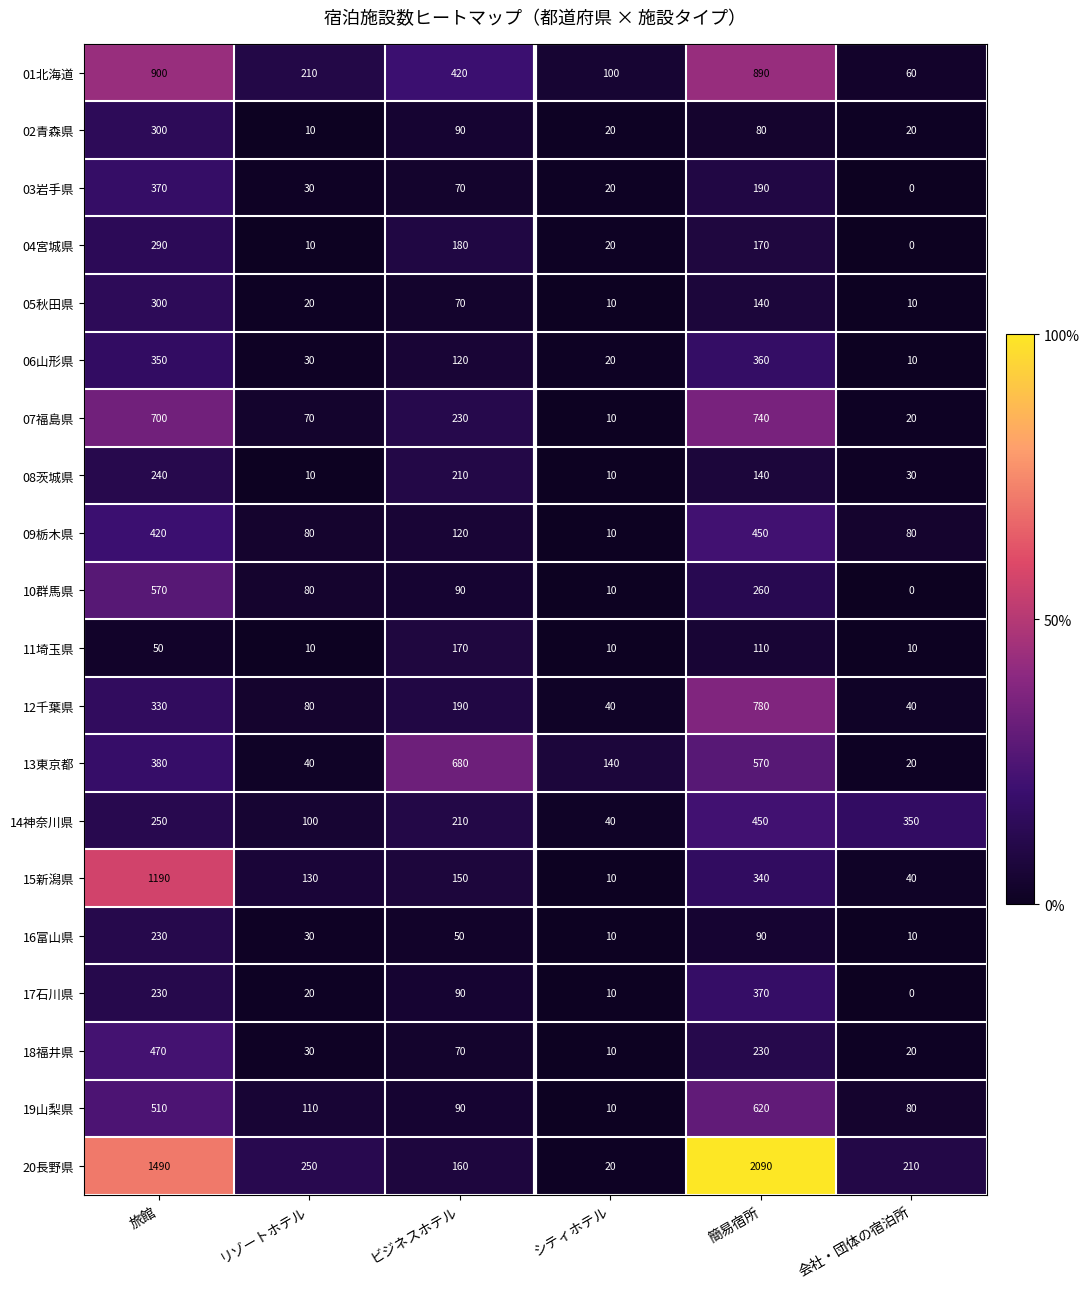

What is the total value across all series at 簡易宿所?

9070